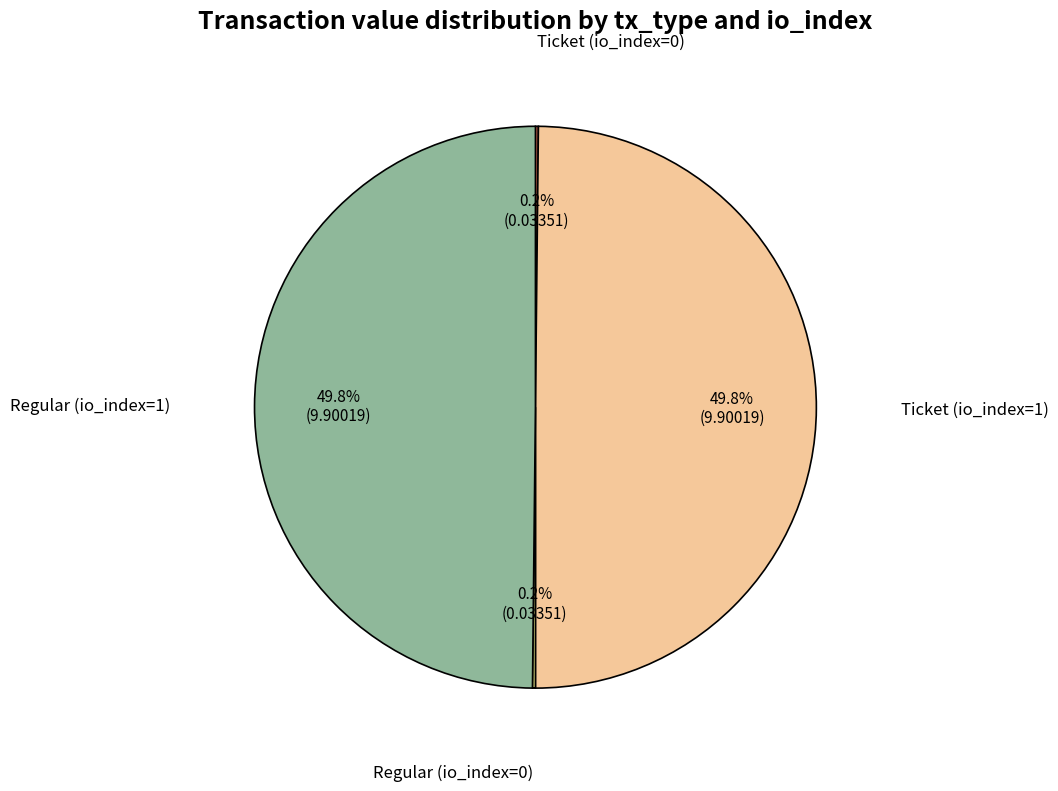

Is the sum of Regular (io_index=1) and Ticket (io_index=1) greater than half?

Yes